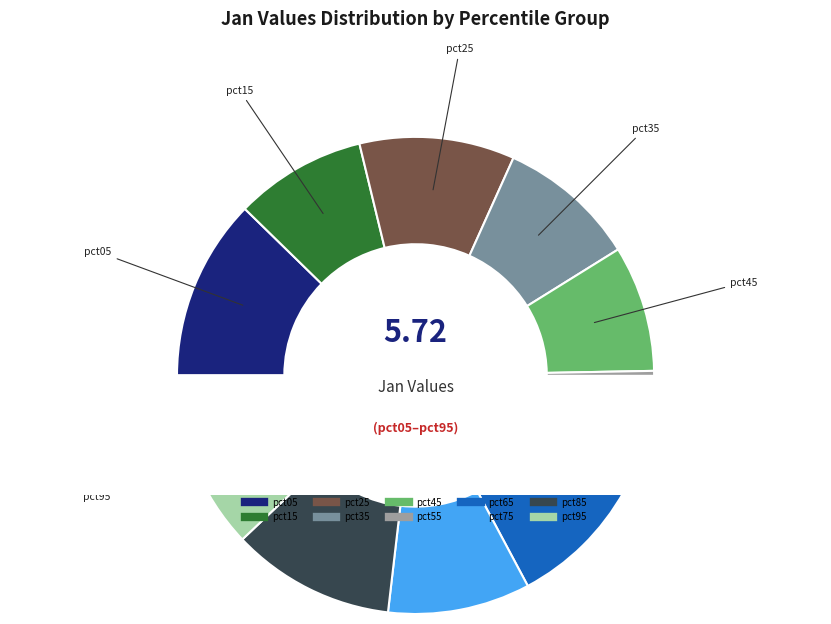

Does any single category account for the majority?

No